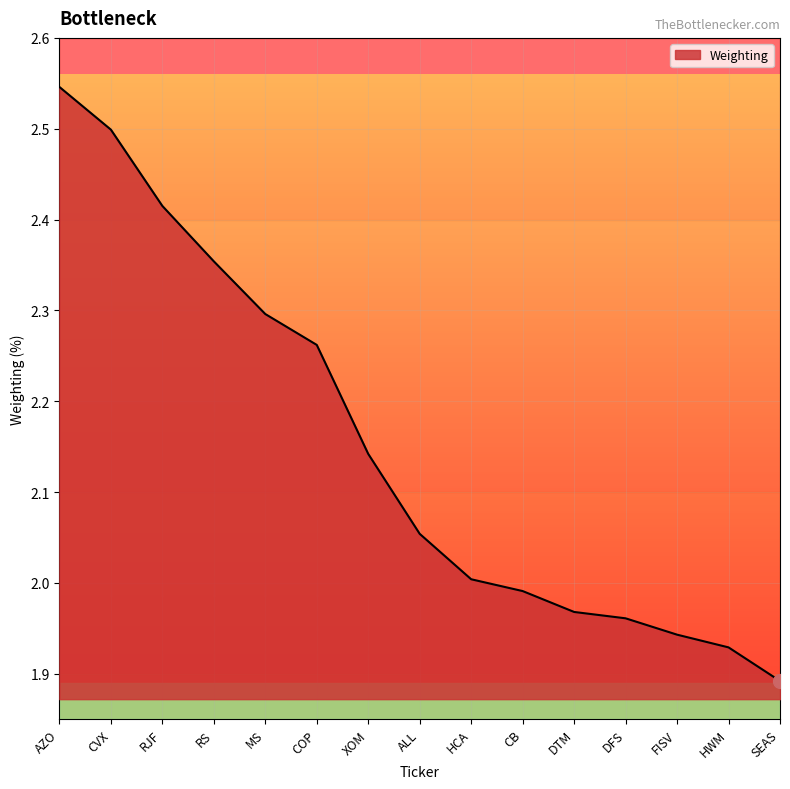

The value at COP is 2.3. True or false?

True